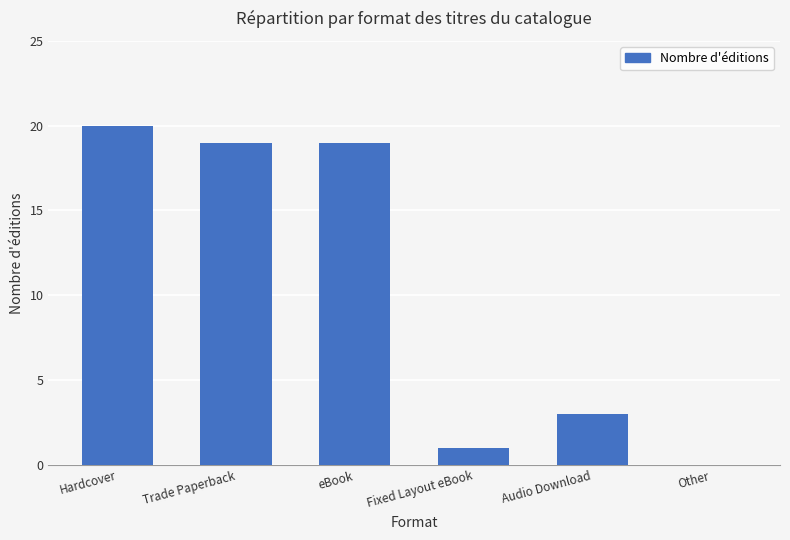

Is it true that the value at eBook is 19?

True